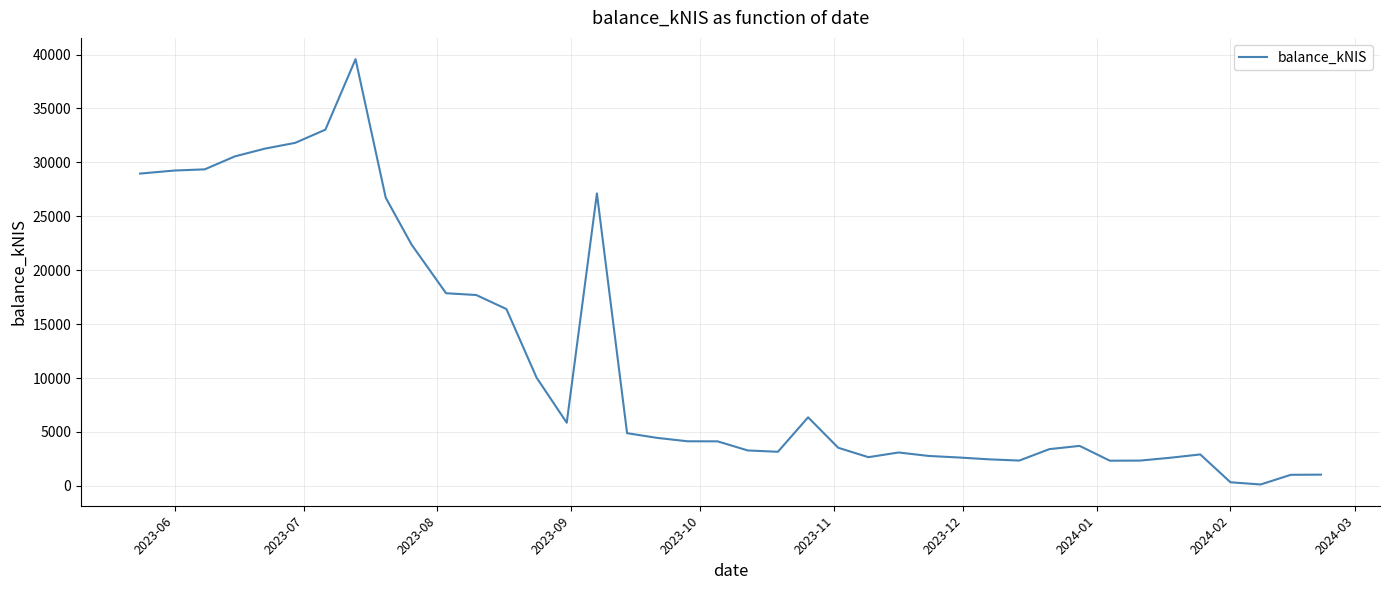

What is the greatest value displayed?

39573.6